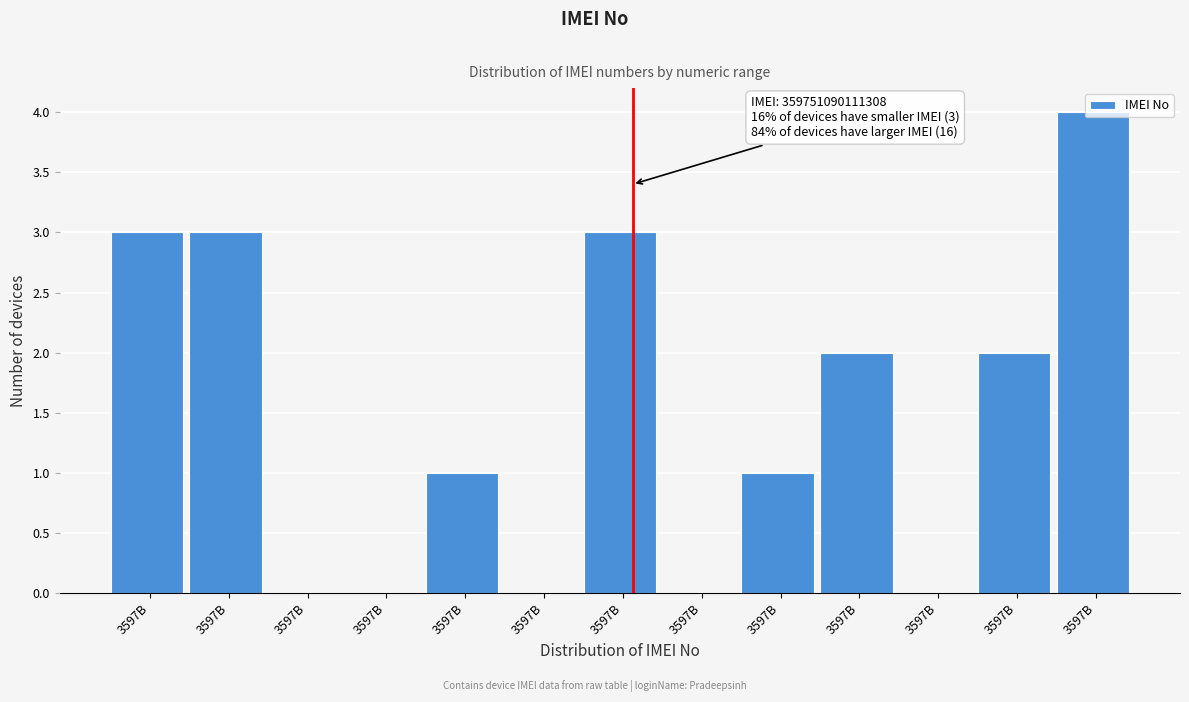

How many distinct data groups are displayed?

1